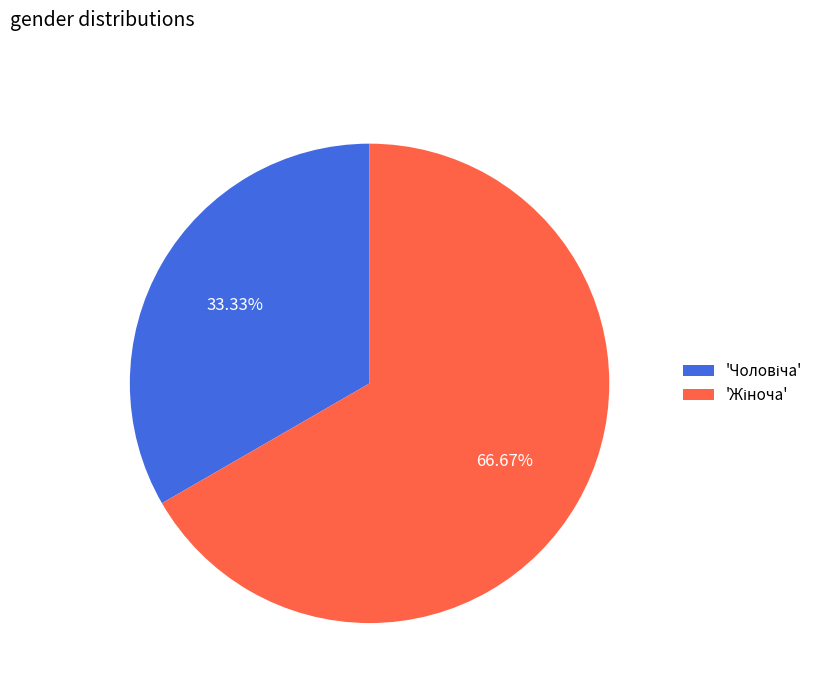

How many slices are in this pie chart?

2